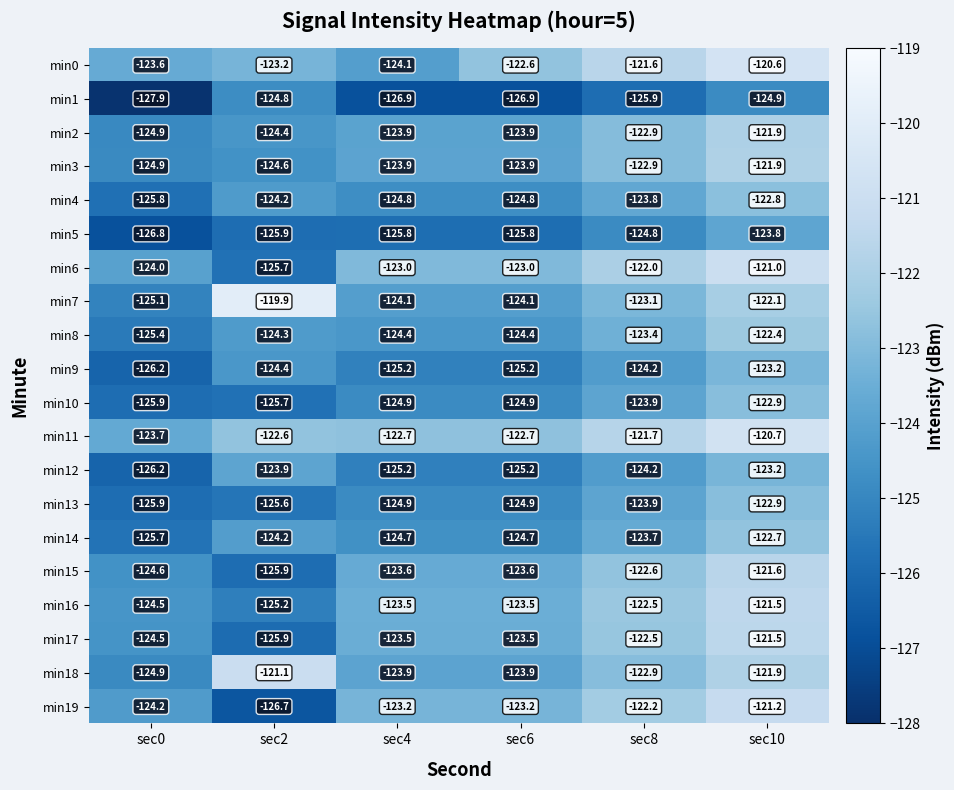

What is the minimum value shown in the chart?

-127.9